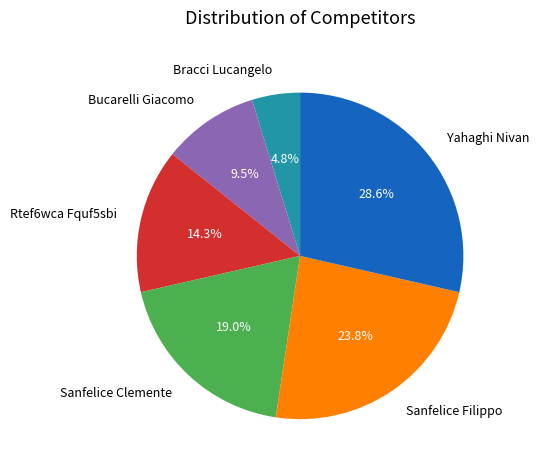

To the nearest percent, what is the difference between the largest and smallest slice percentages?

24%